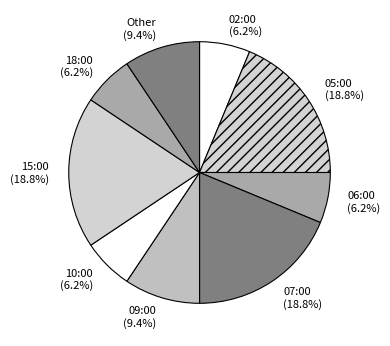

Is 05:00 the majority of the pie?

No